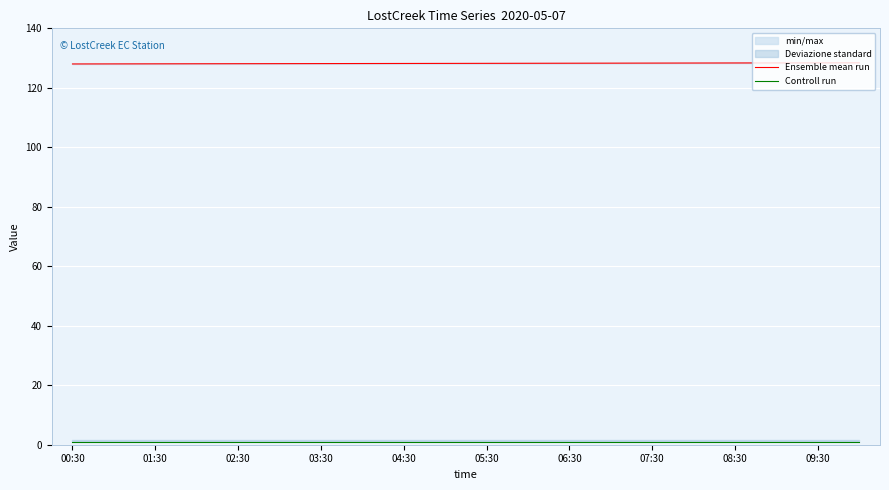

What is the minimum value shown in the chart?

1.0